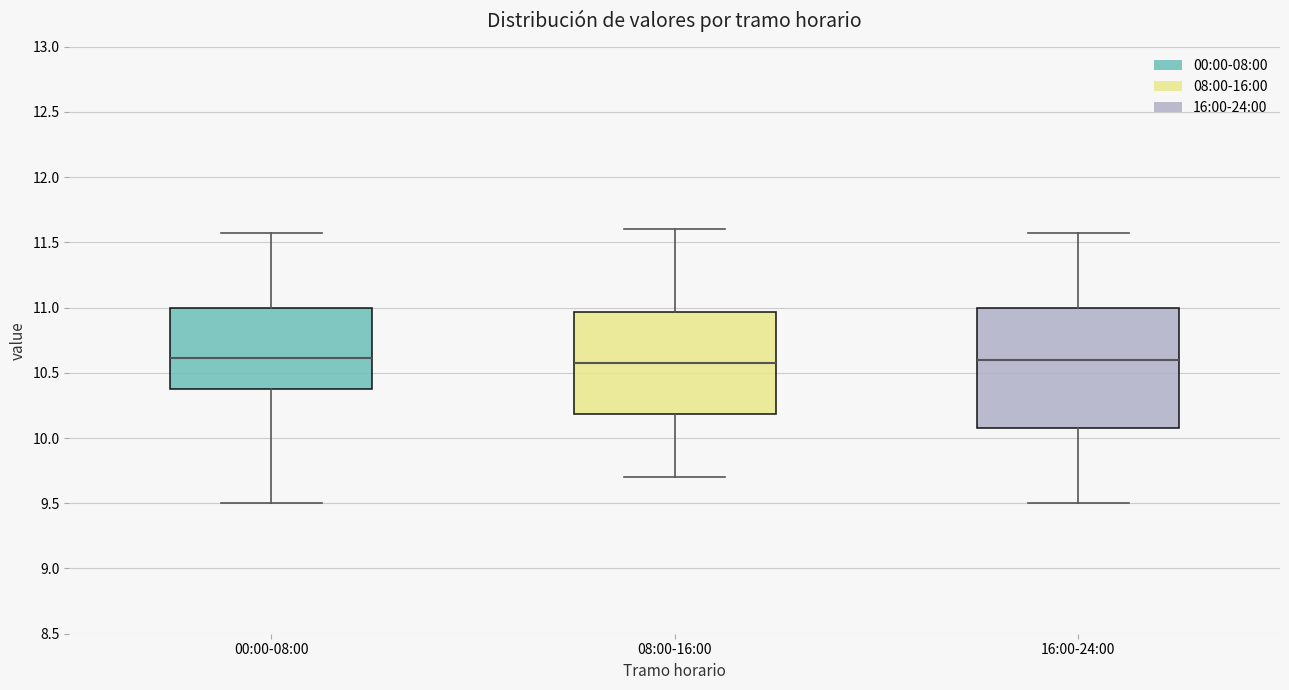

Reading left to right, read every box against the y-axis: the position of its median line, the range the box covers, and the ends of its whiskers. The values are not printed on the chart, so give them approximately, as read against the axis.

00:00-08:00: median 10.60, box 10.35 to 11.00, whiskers 9.50 to 11.55
08:00-16:00: median 10.60, box 10.20 to 10.95, whiskers 9.70 to 11.60
16:00-24:00: median 10.60, box 10.10 to 11.00, whiskers 9.50 to 11.55